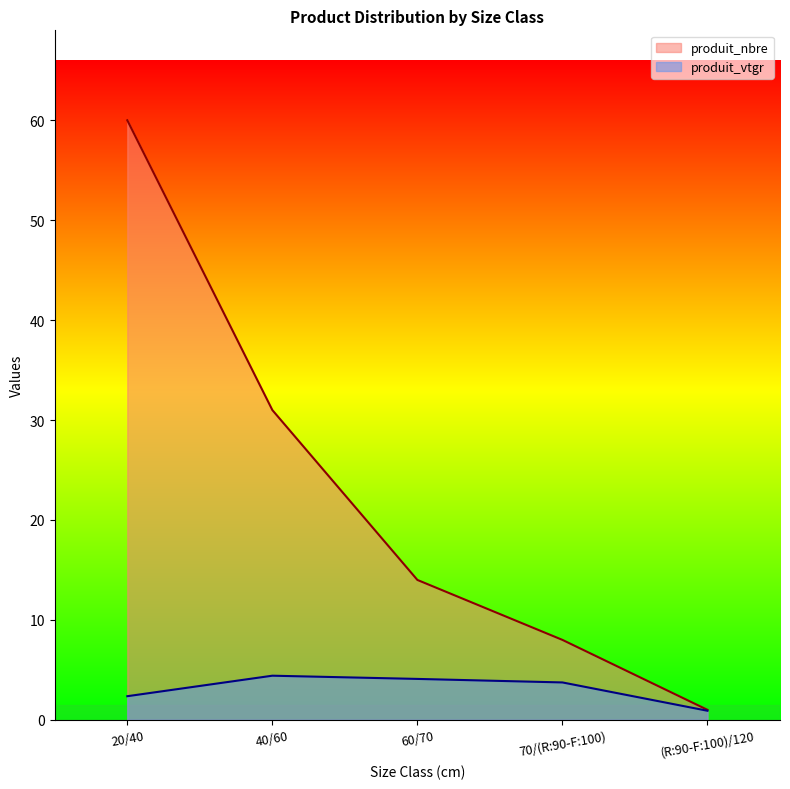

What is the average value of the produit_nbre series?

22.8